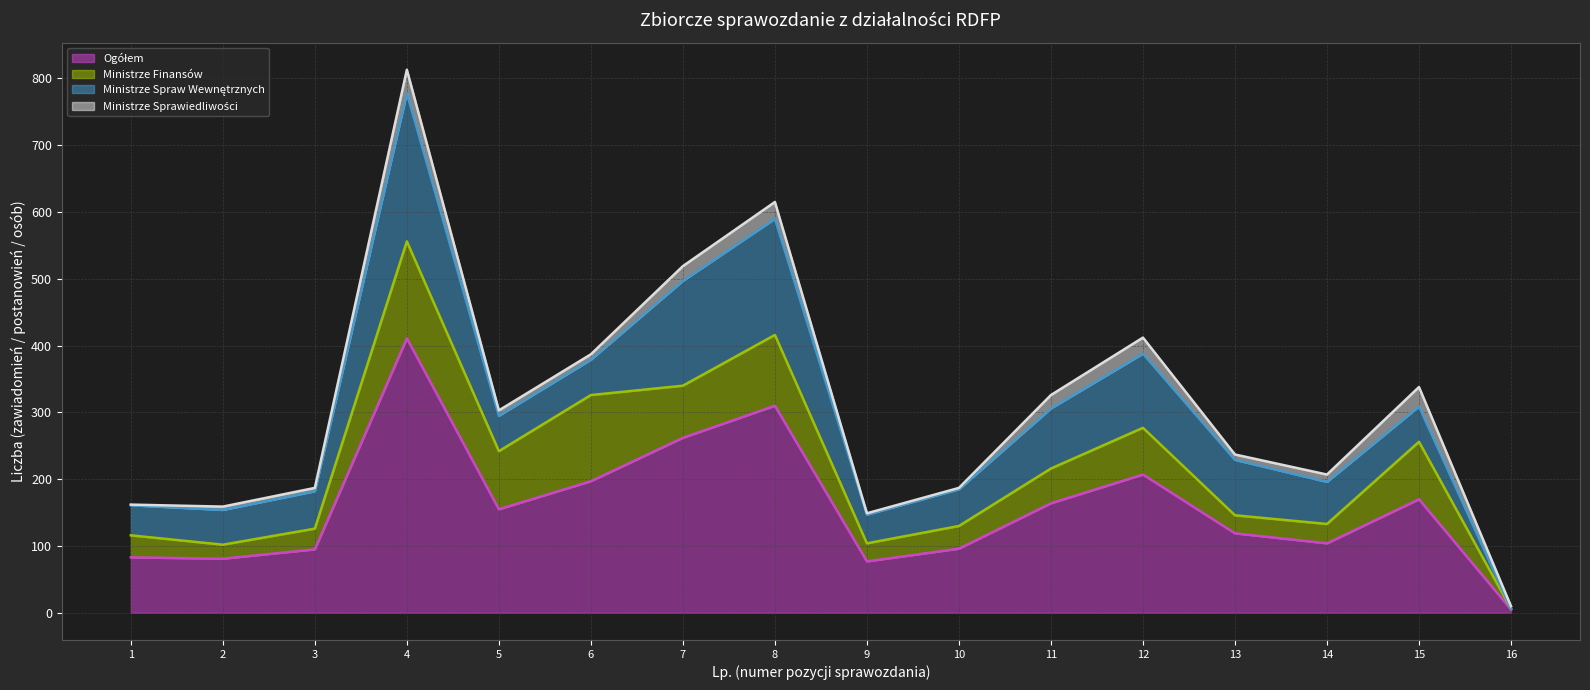

At how many categories does at least one series exceed 76?

15